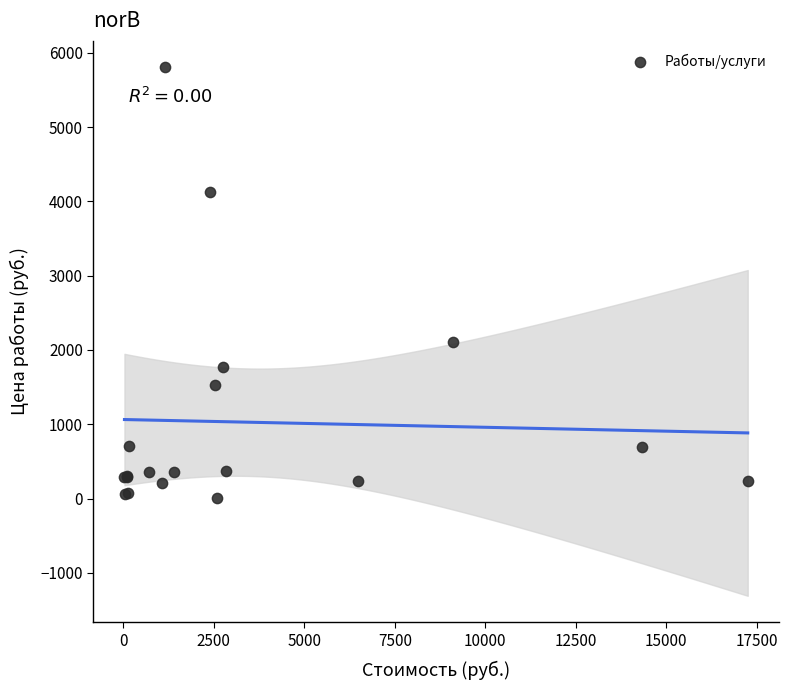

What Y value in the scatter plot is closest to 2906?

2102.7